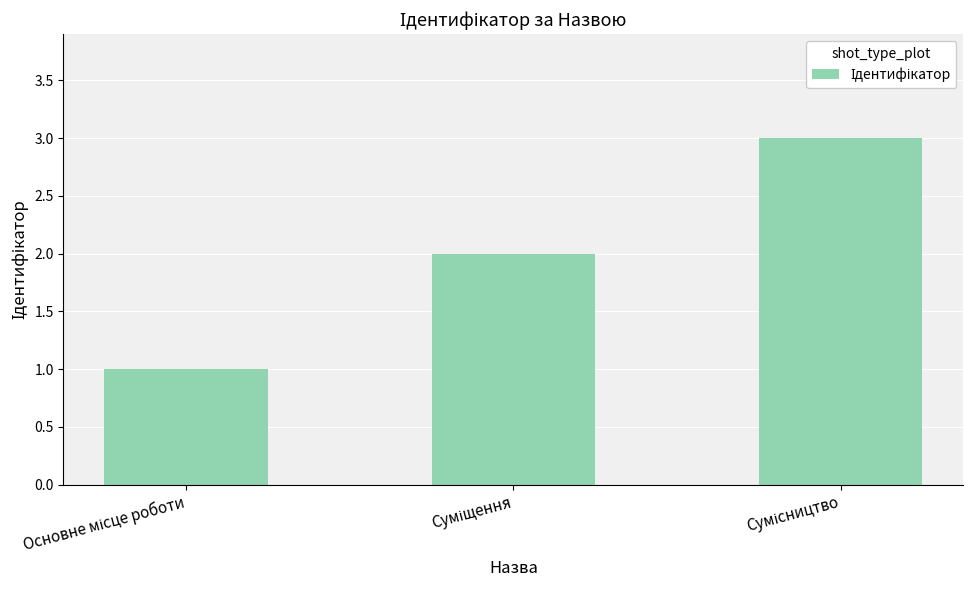

What is the sum of all values?

6